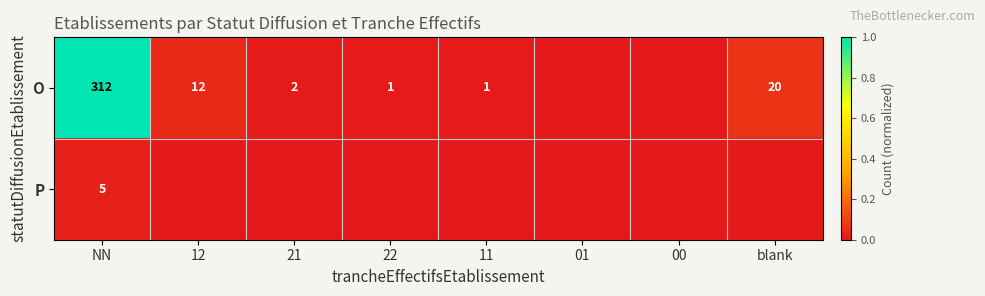

True or false: O has a value of 188 at NN.

False